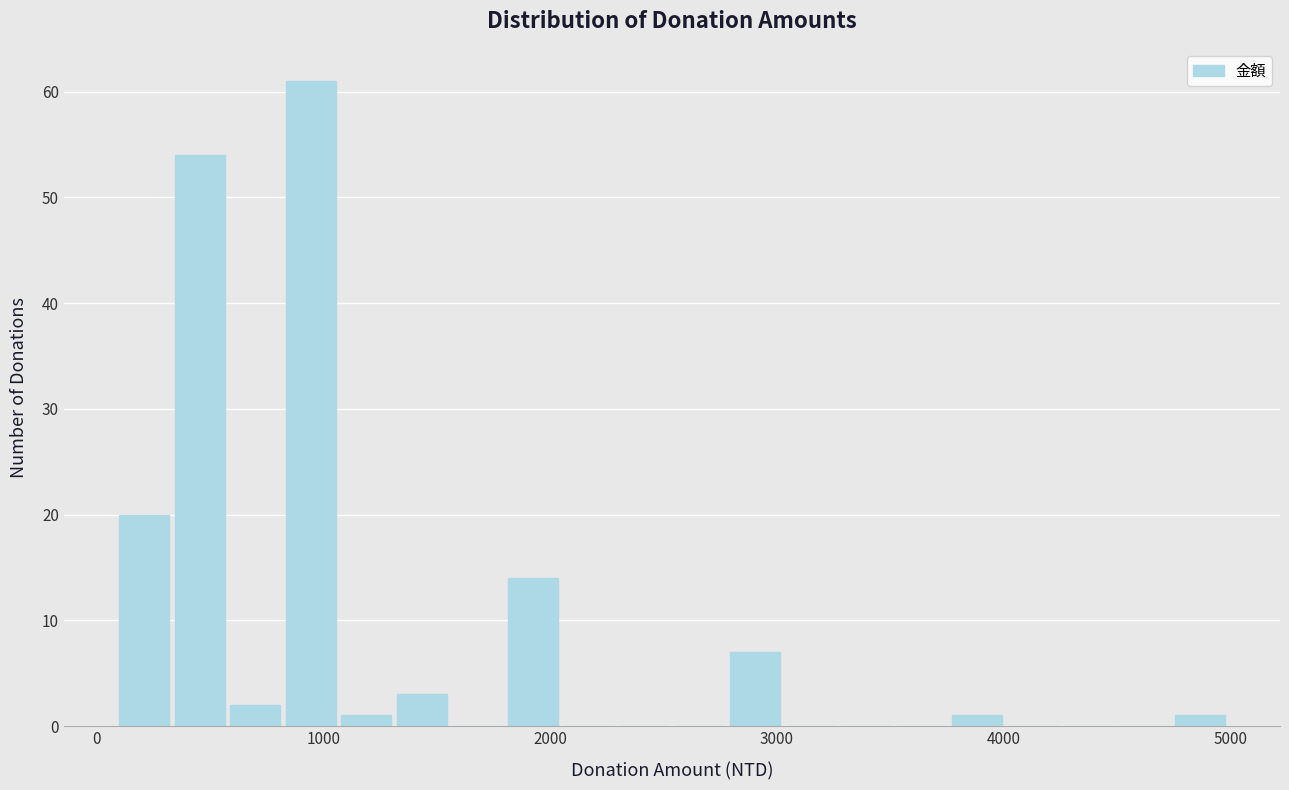

Around what value on the x-axis is the tallest bar? Give the approximate position of its centre, as read against the axis.

900